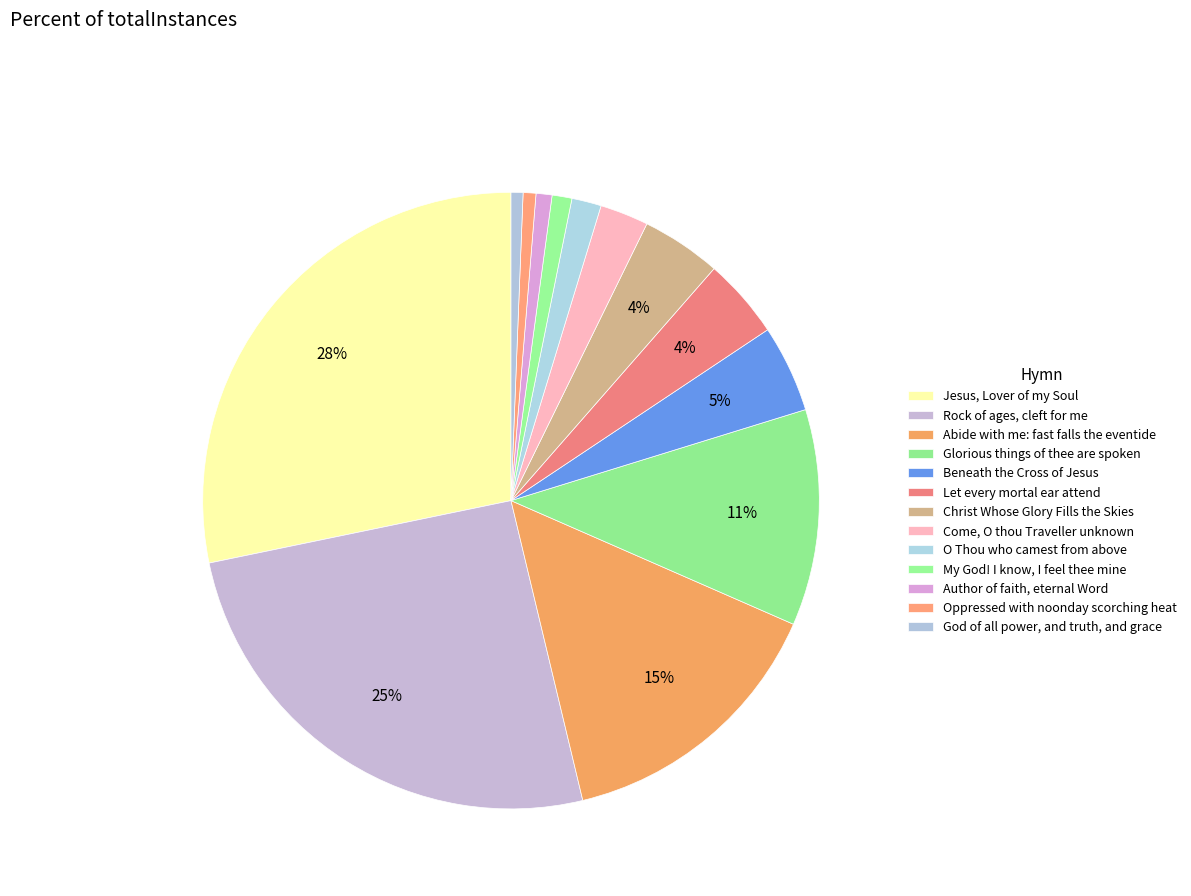

True or false: Beneath the Cross of Jesus accounts for 5% of the total.

True